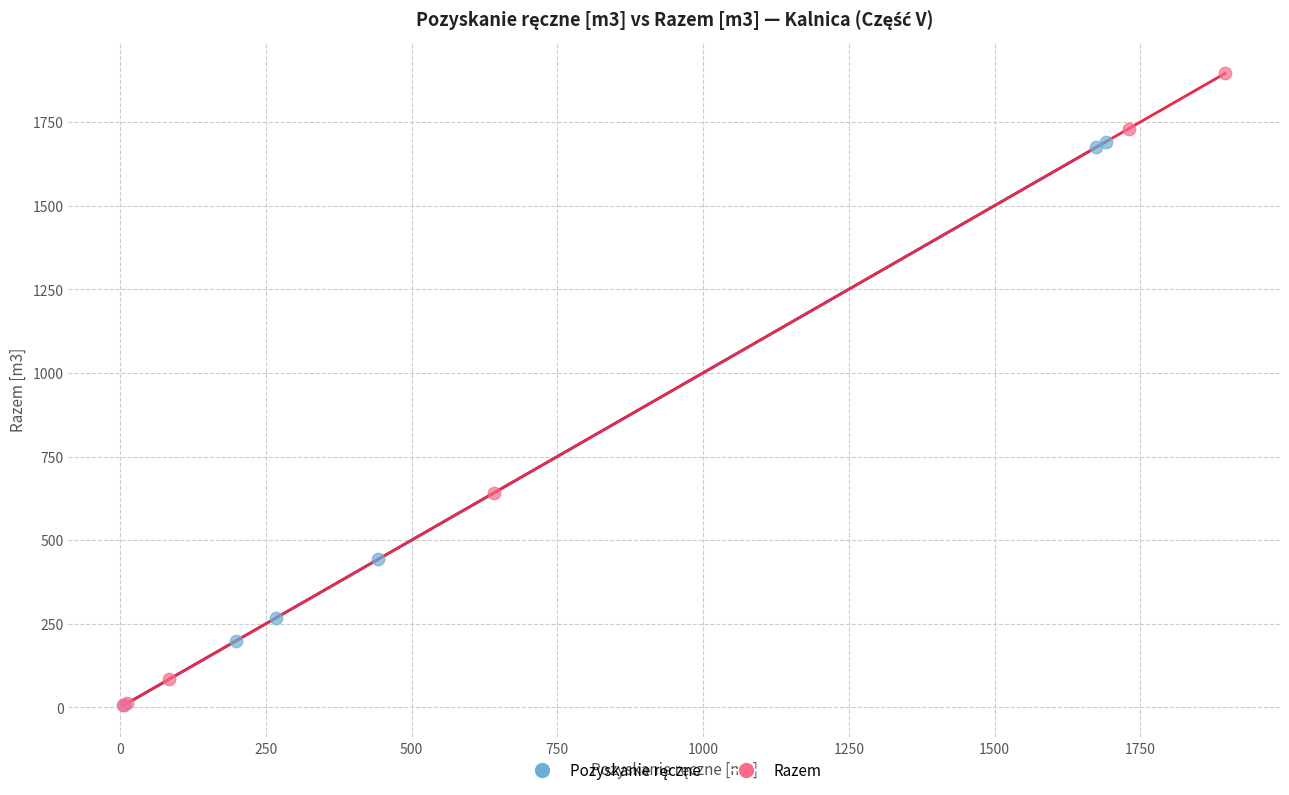

Which series reaches the maximum Y coordinate?

Razem